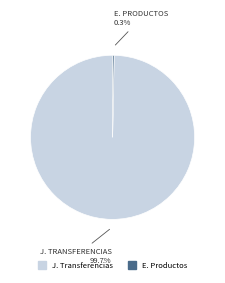

How many slices are in this pie chart?

2